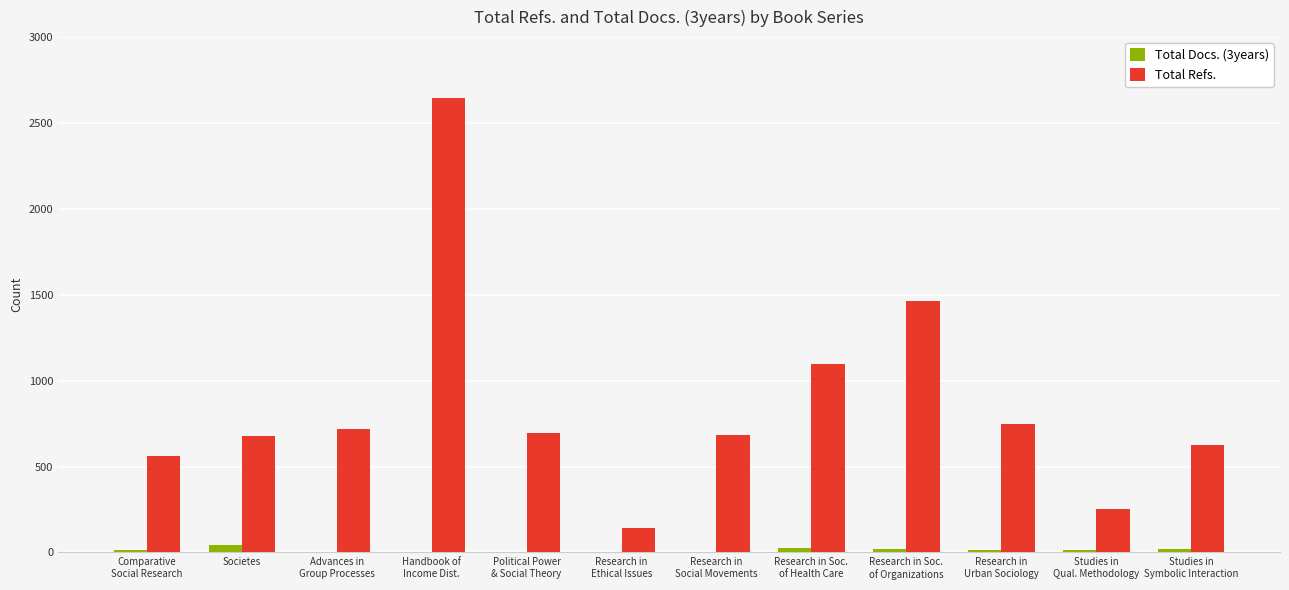

What is the sum of all Total Refs. values?

10306